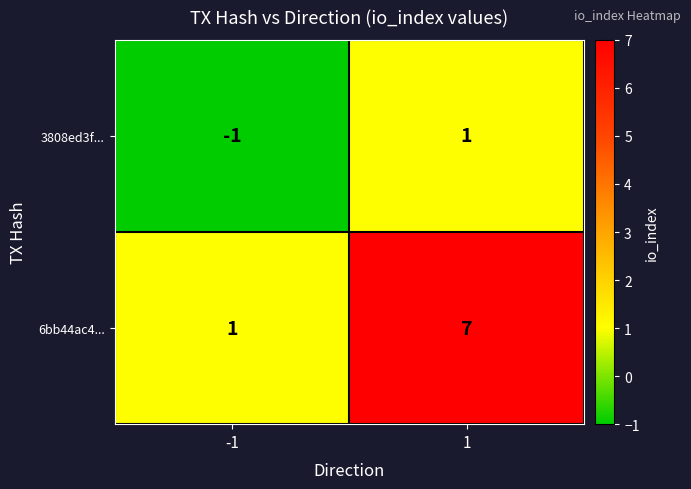

Rank the series at 1 from highest to lowest value.

6bb44ac4..., 3808ed3f...